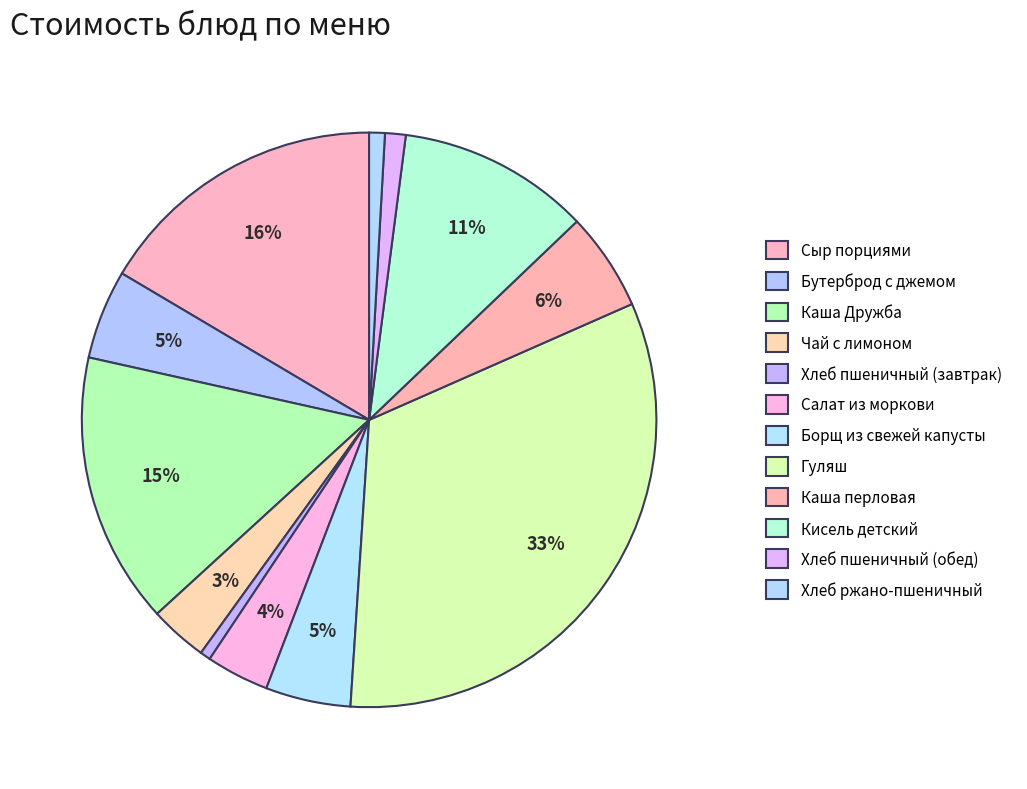

Is there a majority slice in this chart?

No